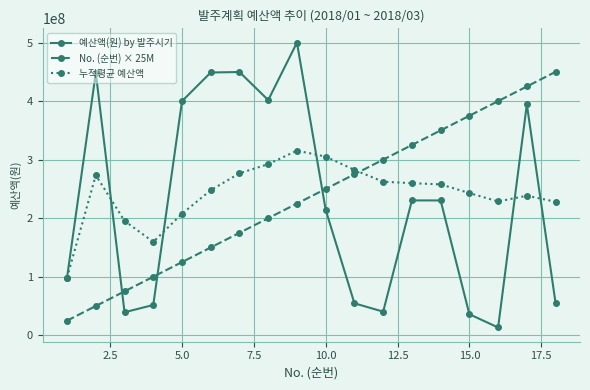

What is the sum of all No. (순번) × 25M values?

4275000000.0